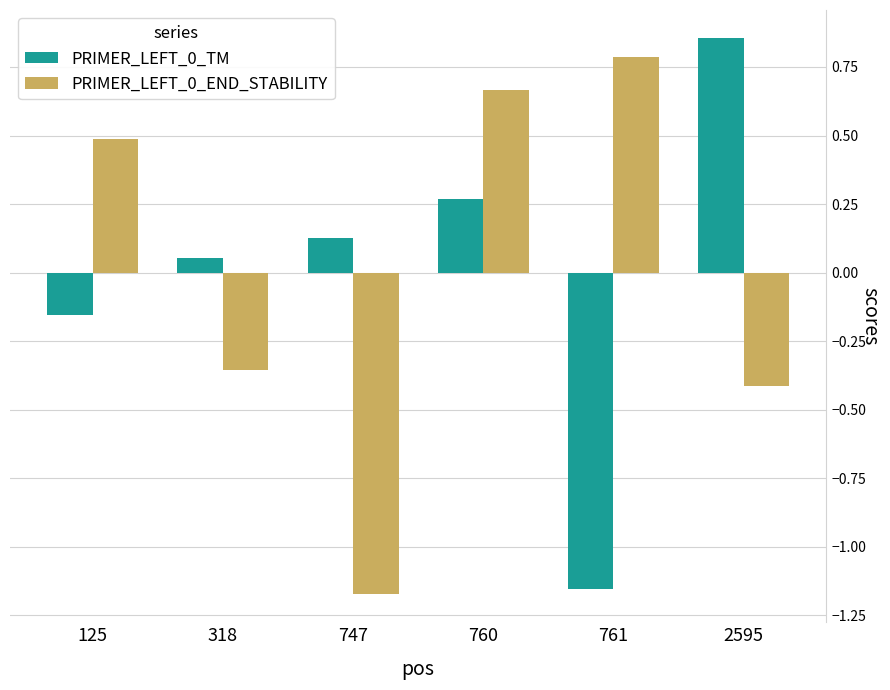

True or false: PRIMER_LEFT_0_TM has a value of 0.4 at 2595.

False